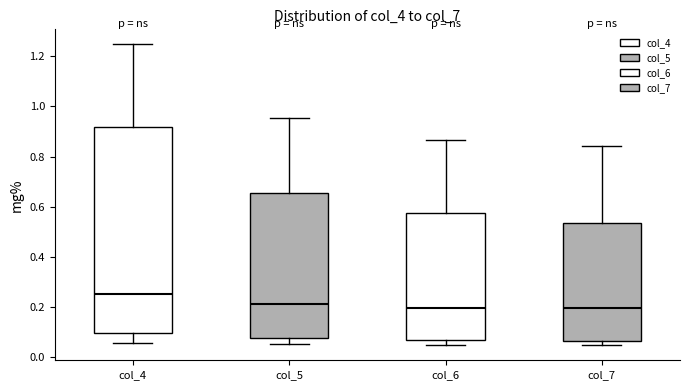

Reading left to right, read every box against the y-axis: the position of its median line, the range the box covers, and the ends of its whiskers. The values are not printed on the chart, so give them approximately, as read against the axis.

col_4: median 0.26, box 0.10 to 0.92, whiskers 0.06 to 1.24
col_5: median 0.22, box 0.08 to 0.66, whiskers 0.06 to 0.96
col_6: median 0.20, box 0.08 to 0.58, whiskers 0.04 to 0.86
col_7: median 0.20, box 0.06 to 0.54, whiskers 0.04 to 0.84